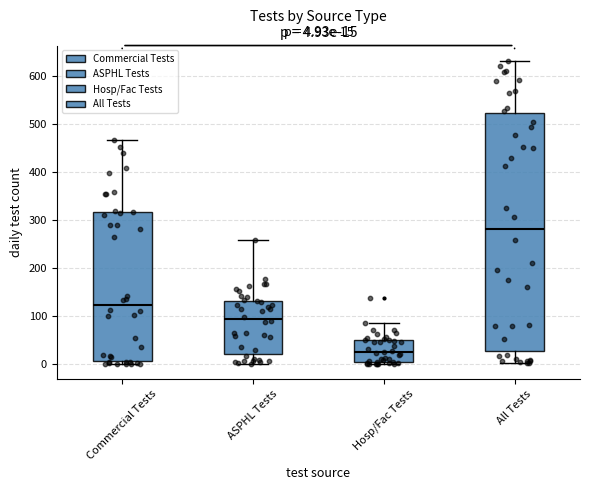

Which box's median line is the lowest?

Hosp/Fac Tests